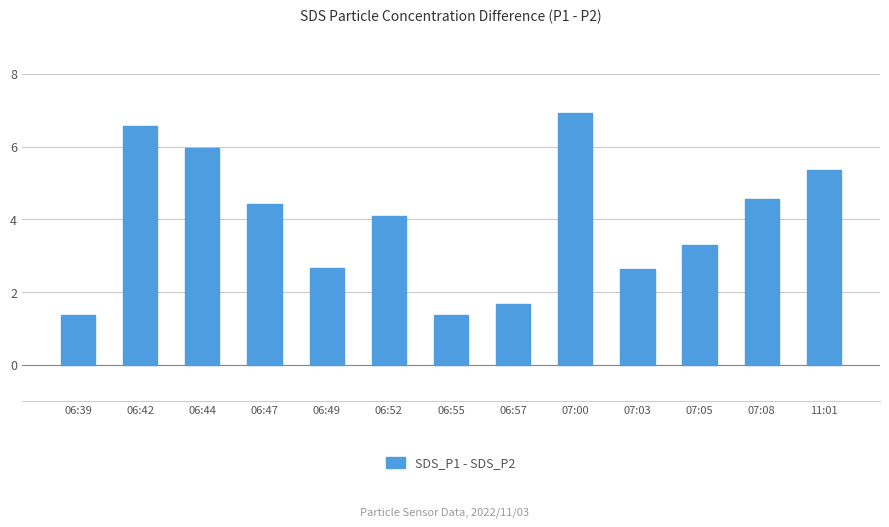

Between 07:08 and 06:49, which is larger?

07:08